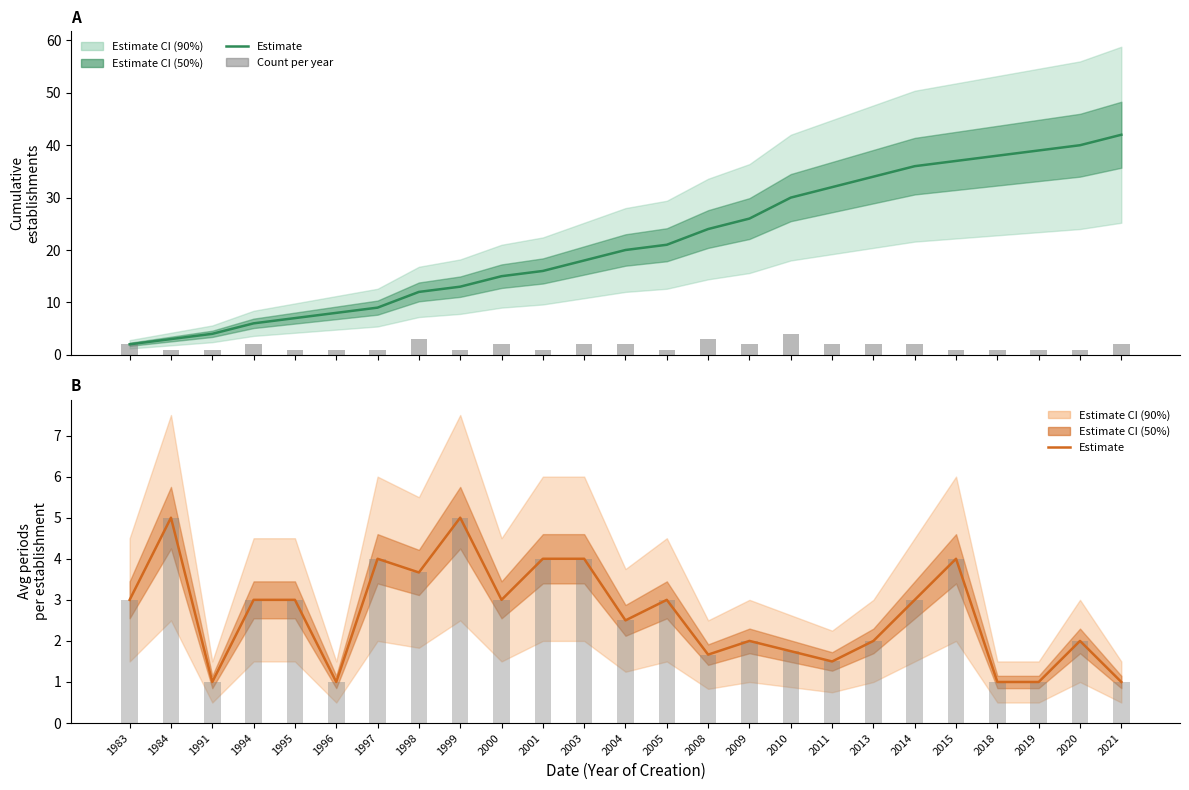

Is it true that Cumulative count equals 35.8 at 2005?

False